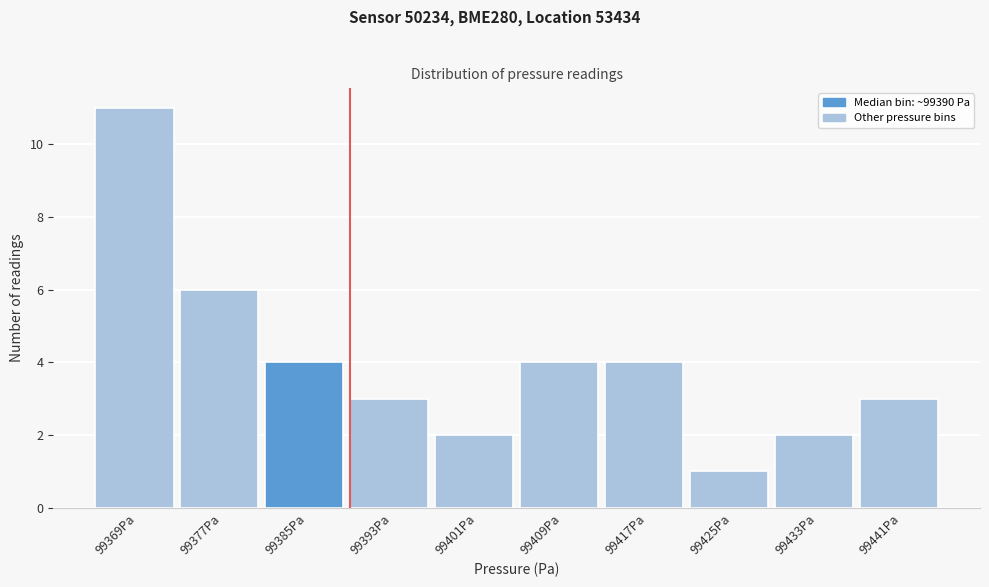

Reading left to right, what are all the values shown in this chart?

11	6	4	3	2	4	4	1	2	3